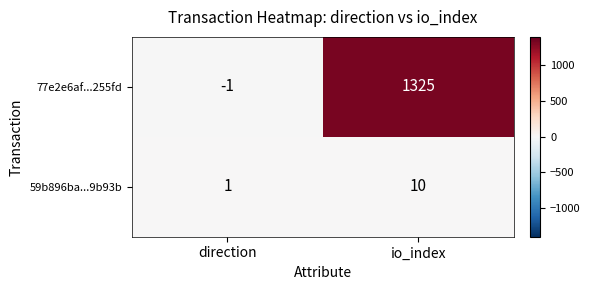

Which series has the widest spread of values?

77e2e6af...255fd